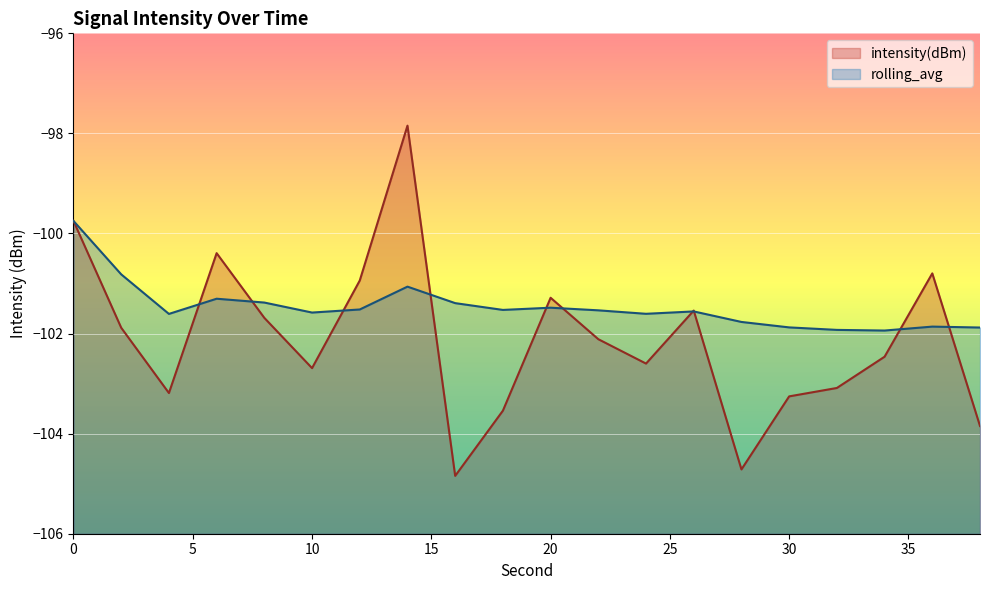

What is the maximum value for intensity(dBm)?

-97.8